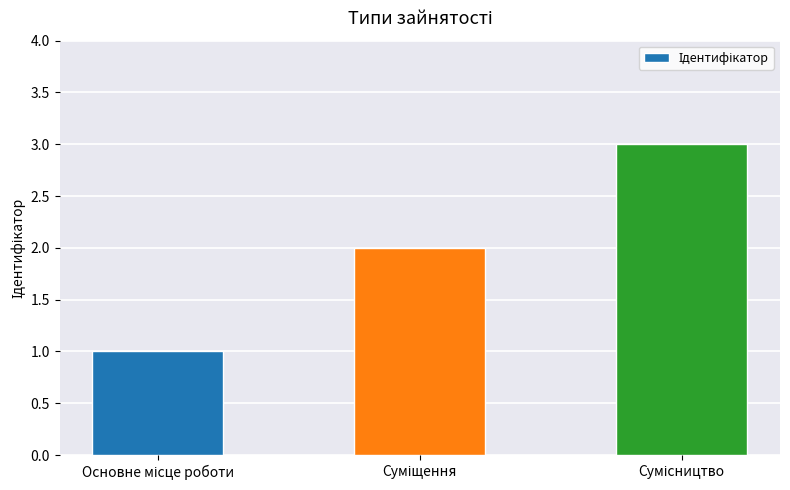

What is the maximum value shown in the chart?

3